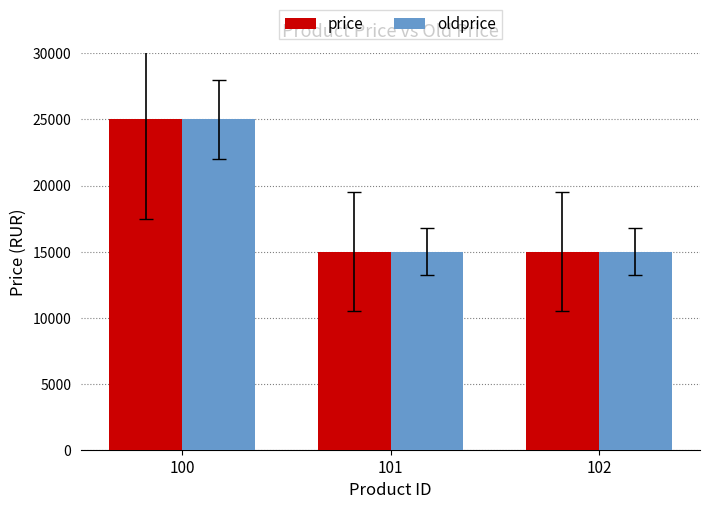

The value of oldprice at 102 is 3465. True or false?

False